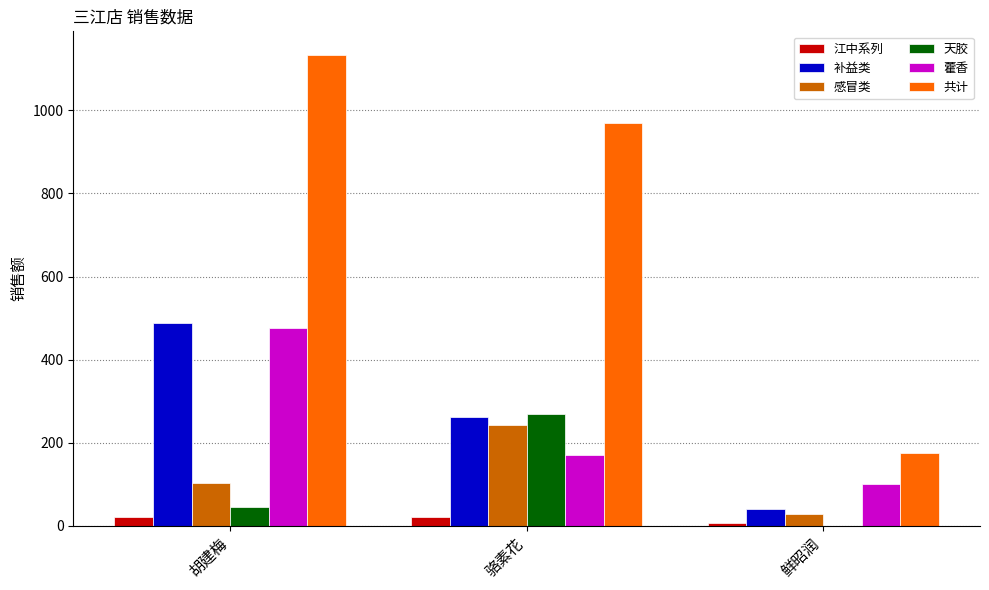

What is the maximum value shown in the chart?

1133.5